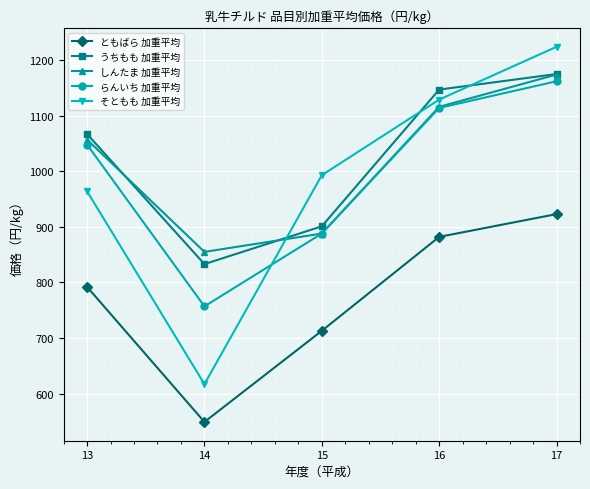

Reading left to right, transcribe all the data shown in this chart.

ともばら 加重平均: 13=792	14=549	15=713	16=882	17=923
うちもも 加重平均: 13=1067	14=833	15=901	16=1147	17=1175
しんたま 加重平均: 13=1057	14=855	15=888	16=1116	17=1174
らんいち 加重平均: 13=1048	14=757	15=888	16=1114	17=1162
そともも 加重平均: 13=964	14=617	15=993	16=1129	17=1224